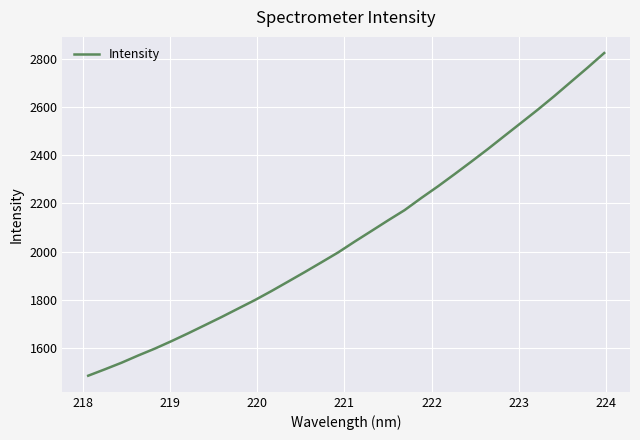

What is the difference between the maximum and minimum values?

1339.7